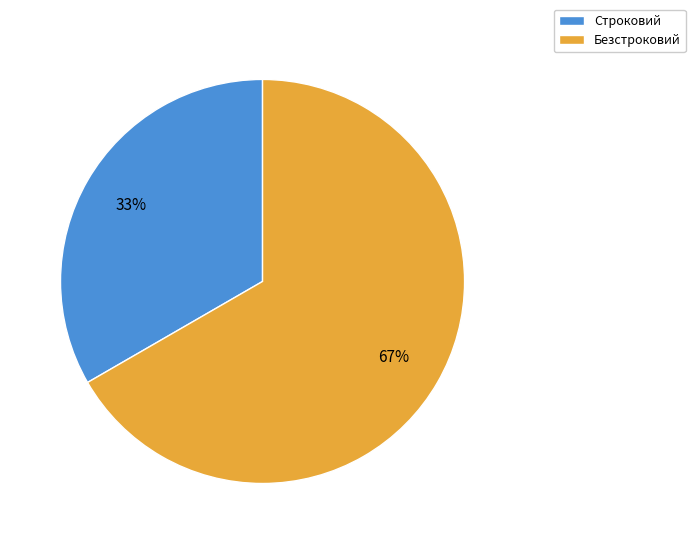

Which has a higher value, Безстроковий or Строковий?

Безстроковий